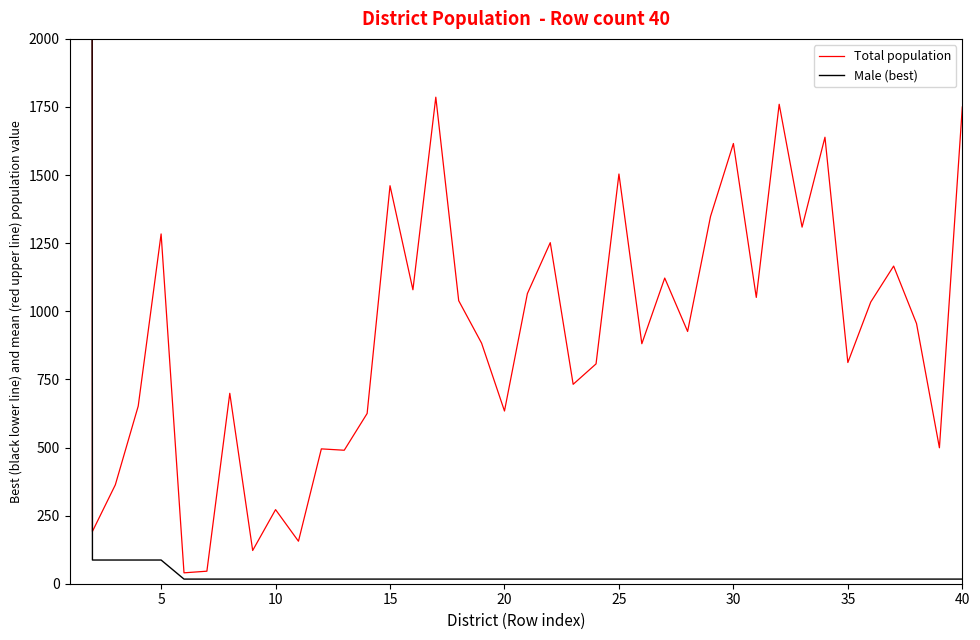

How many categories are shown in the chart?

40